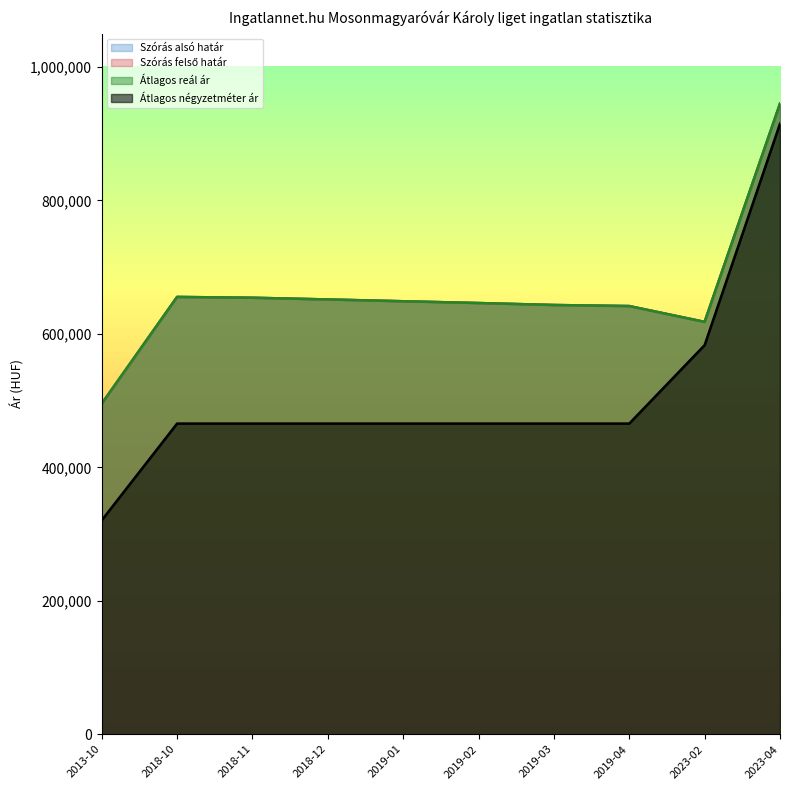

Is it true that Átlagos reál ár equals 934820 at 2019-04?

False